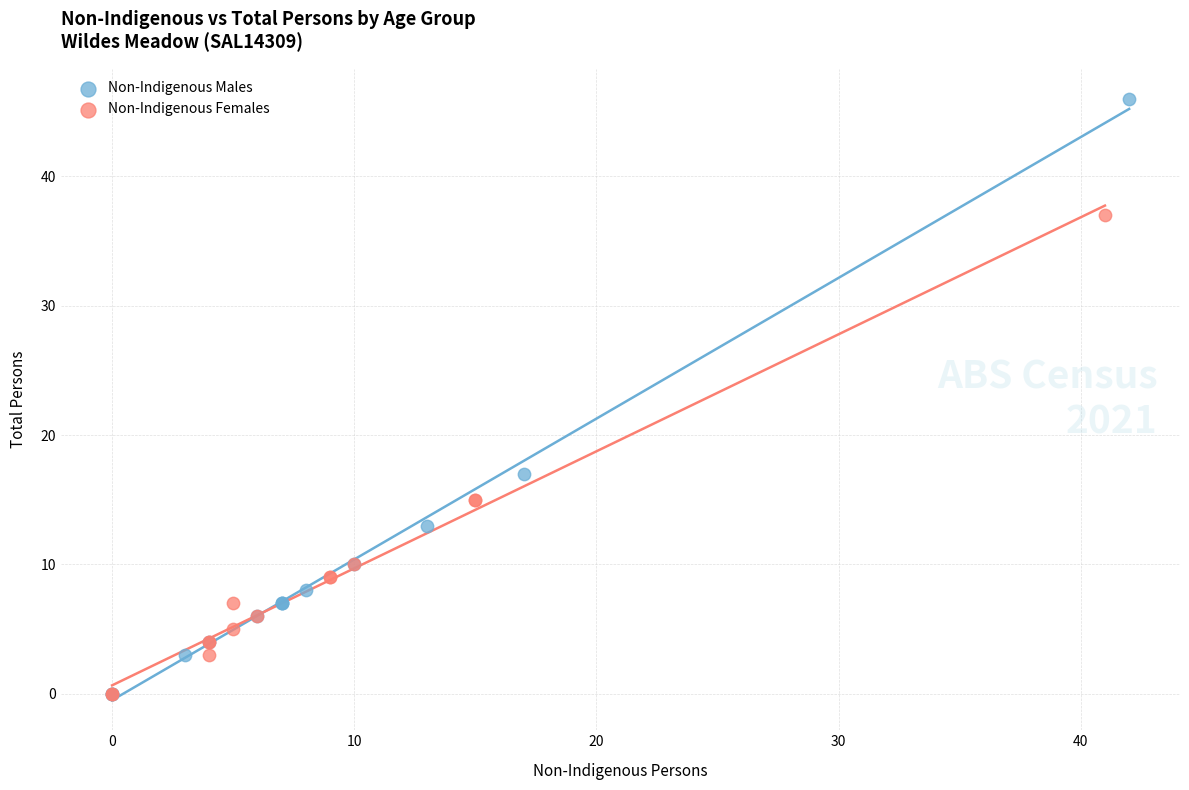

Which series reaches the maximum Y coordinate?

Non-Indigenous Males